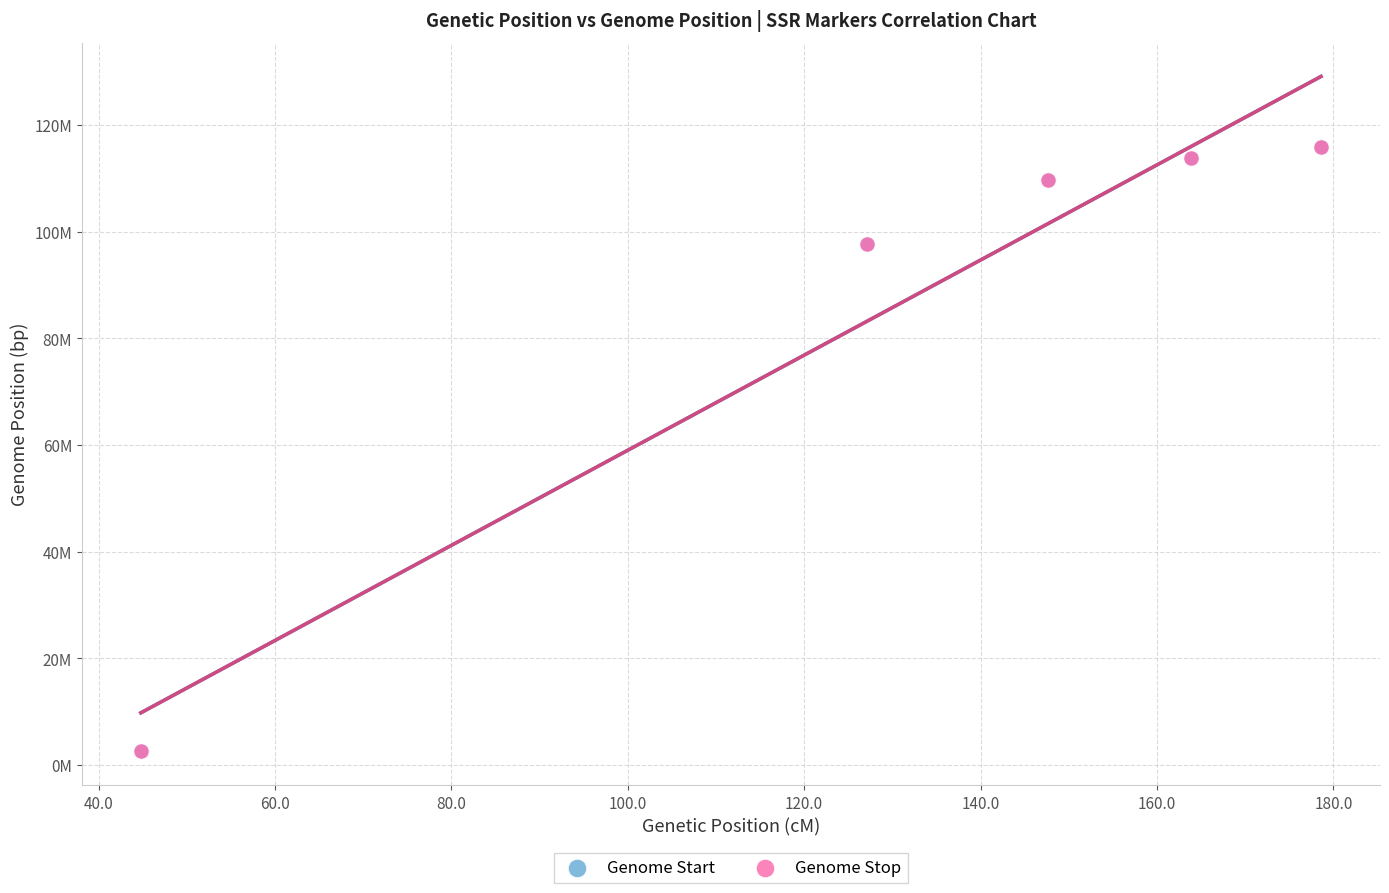

Which series has the widest spread of Y values?

Genome Start